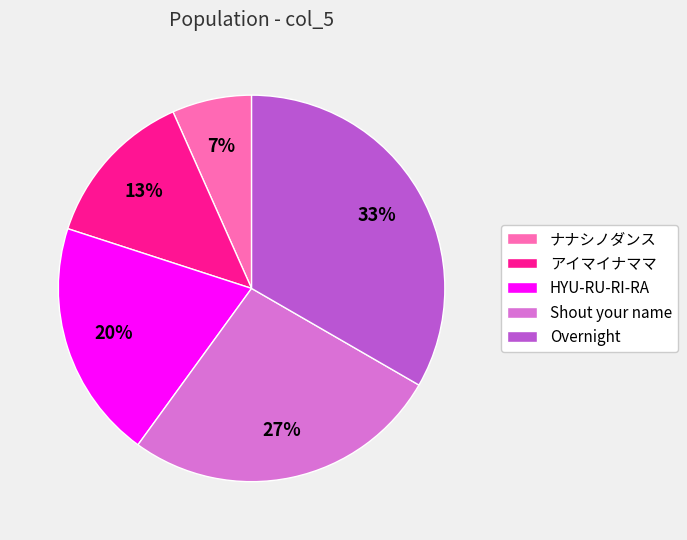

True or false: アイマイナママ accounts for 8% of the total.

False